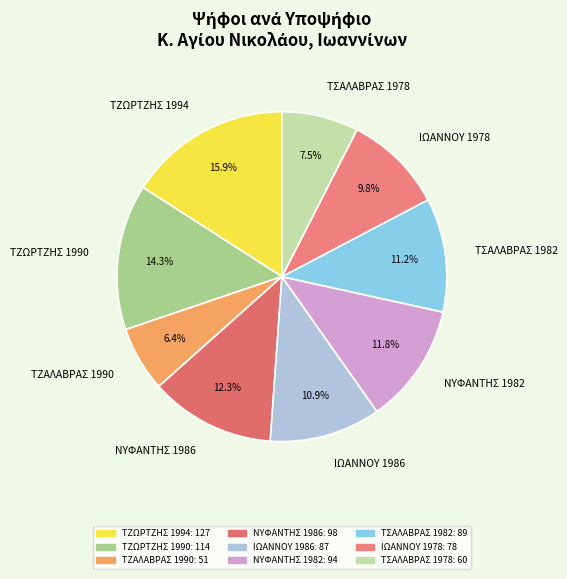

To the nearest percent, what percentage of the pie is ΤΣΑΛΑΒΡΑΣ 1982?

11%